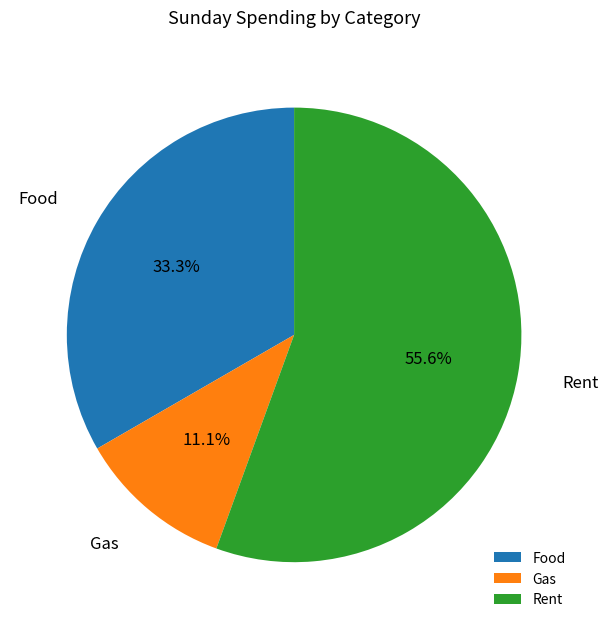

Combined, do Gas and Rent account for over 50%?

Yes